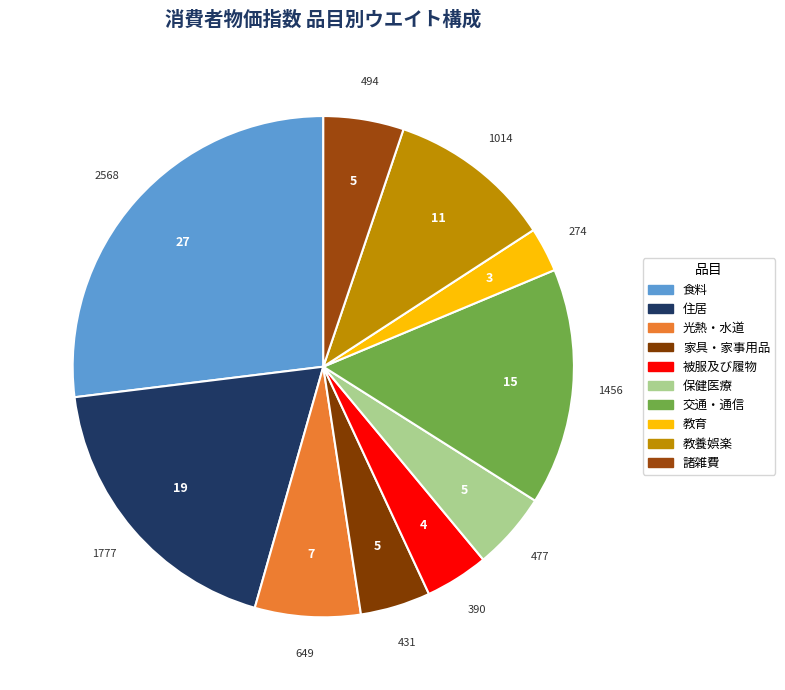

How many slices are in this pie chart?

10